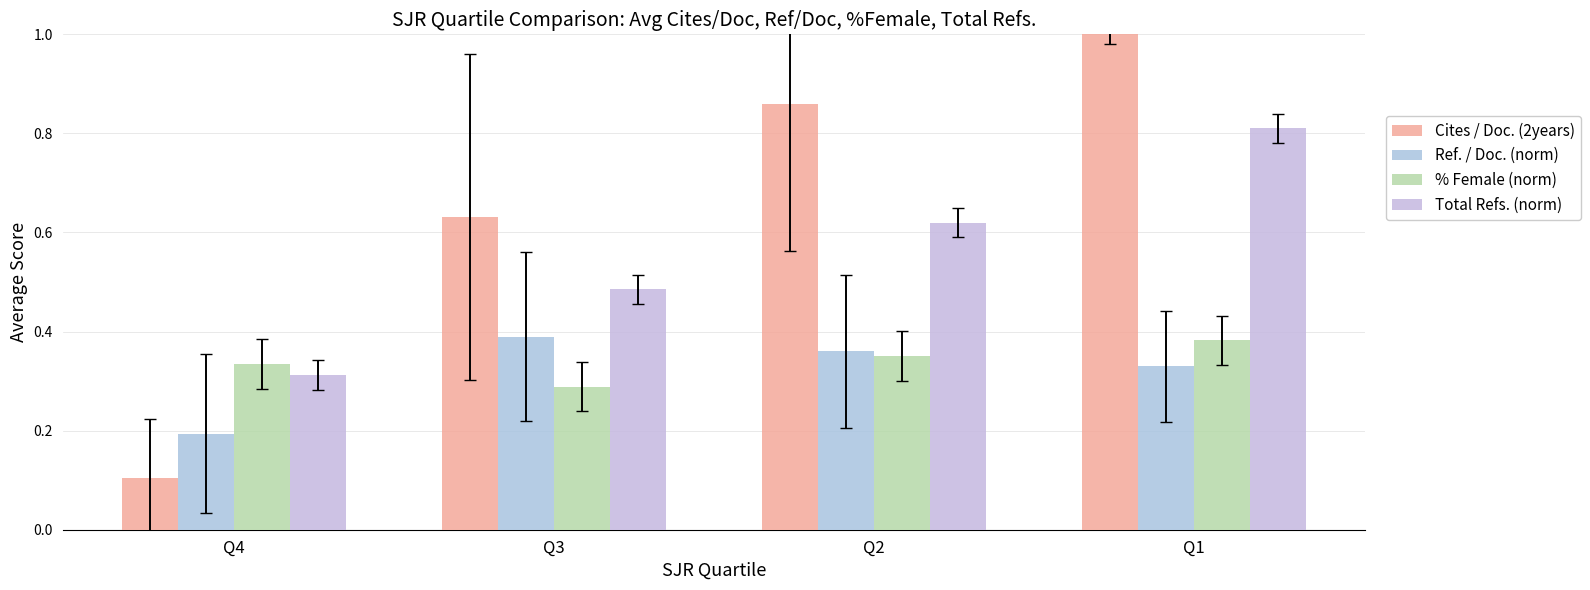

At which label does Total Refs. (norm) reach its peak?

Q1